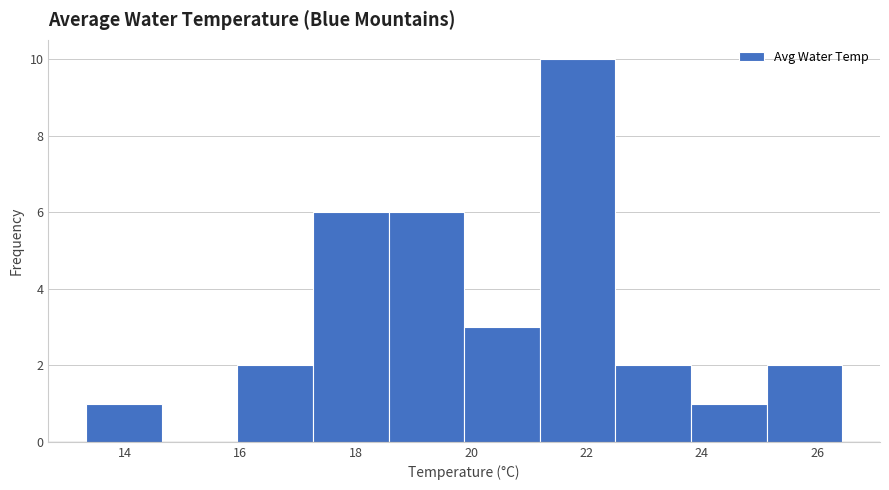

Reading left to right, transcribe this chart: for each bar, give the range it covers on the x-axis and its height. Neither the bar edges nor the heights are printed on the chart, so give them approximately, as read against the axes.

13.4 to 14.6: 1
14.6 to 16.0: 0
16.0 to 17.2: 2
17.2 to 18.6: 6
18.6 to 19.8: 6
19.8 to 21.2: 3
21.2 to 22.6: 10
22.6 to 23.8: 2
23.8 to 25.2: 1
25.2 to 26.4: 2